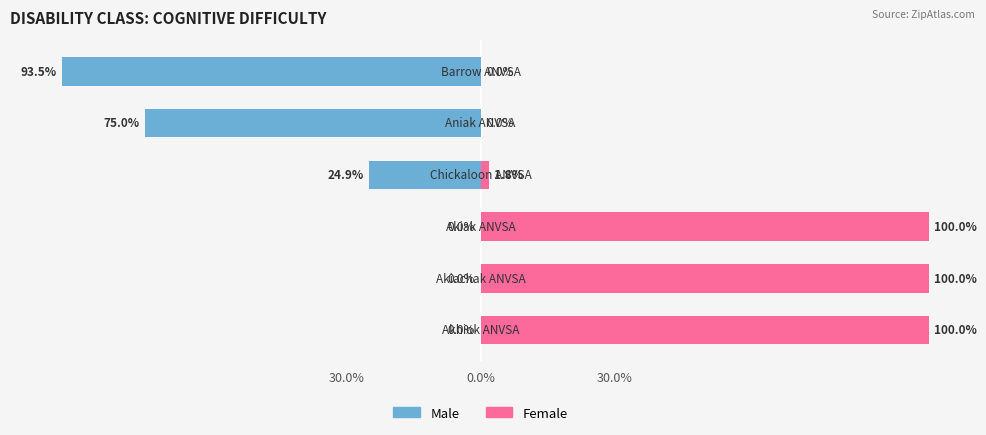

What is the sum of all Female values?

301.8